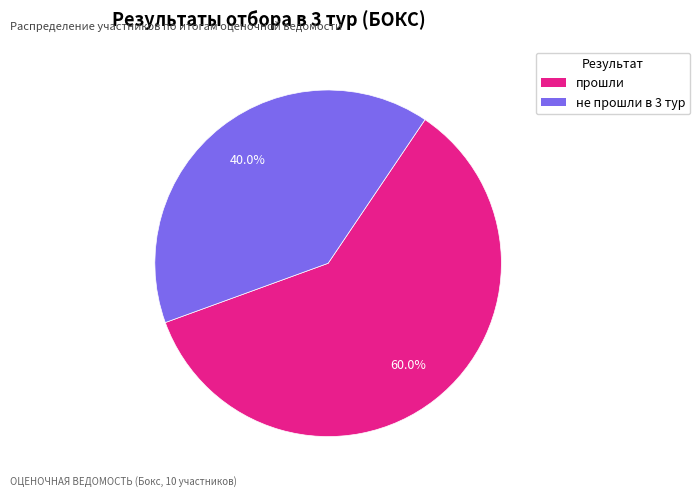

To the nearest percent, what portion does не прошли в 3 тур represent?

40%